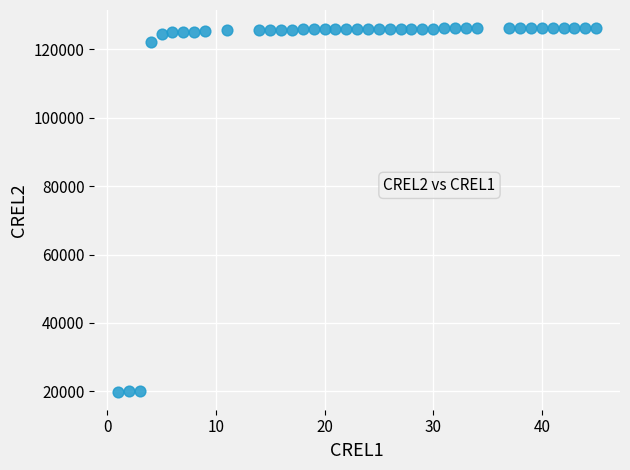

What Y value in the scatter plot is closest to 73045?

122081